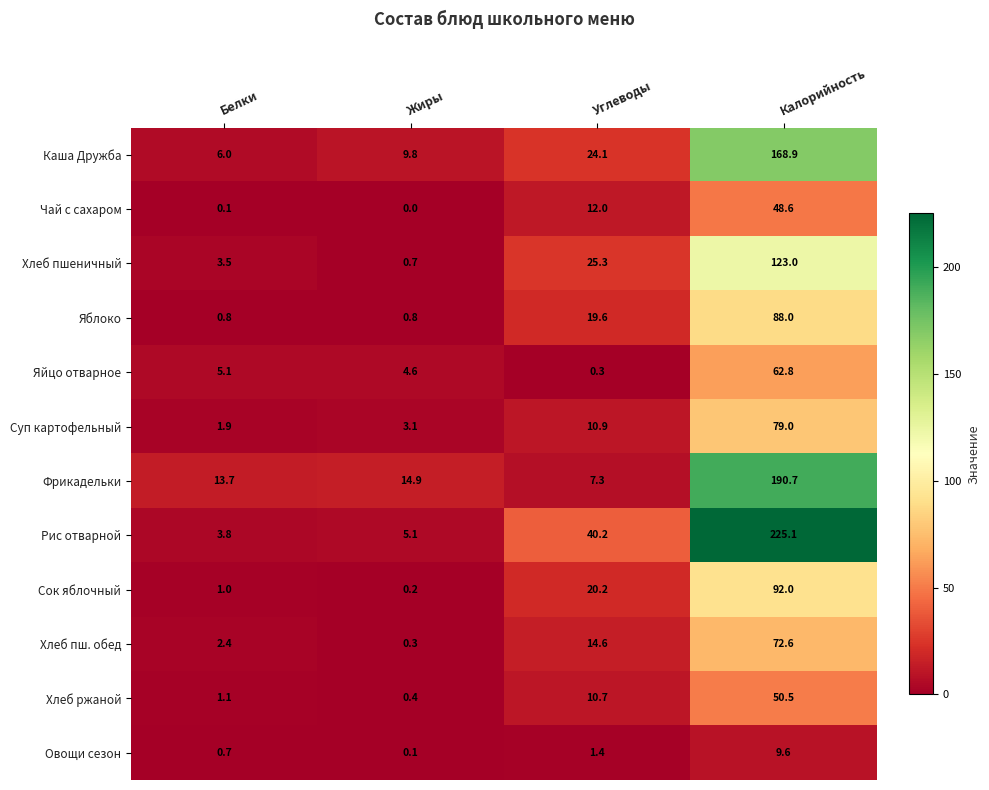

Where is Овощи сезон nearest to the value 4?

Углеводы